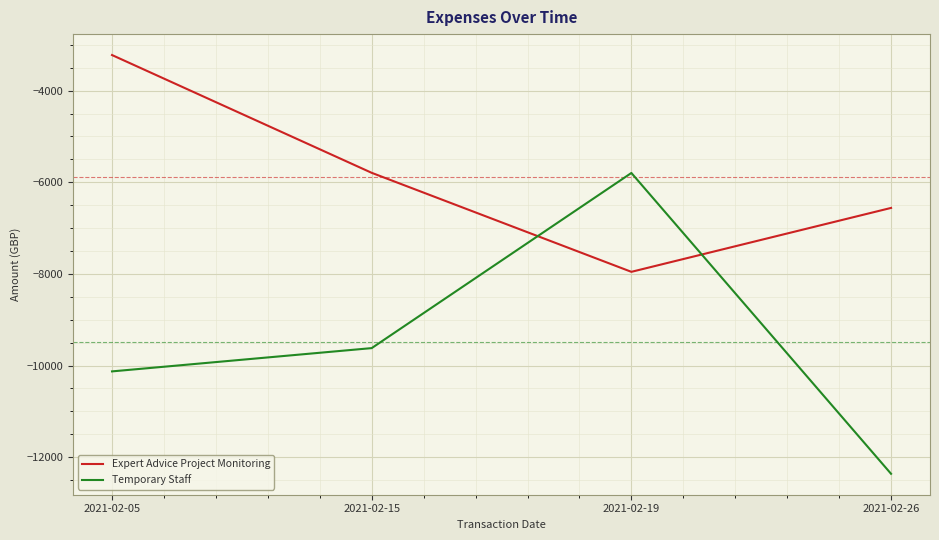

What is the sum of the Temporary Staff values at 2021-02-19 and 2021-02-05?

-15925.2